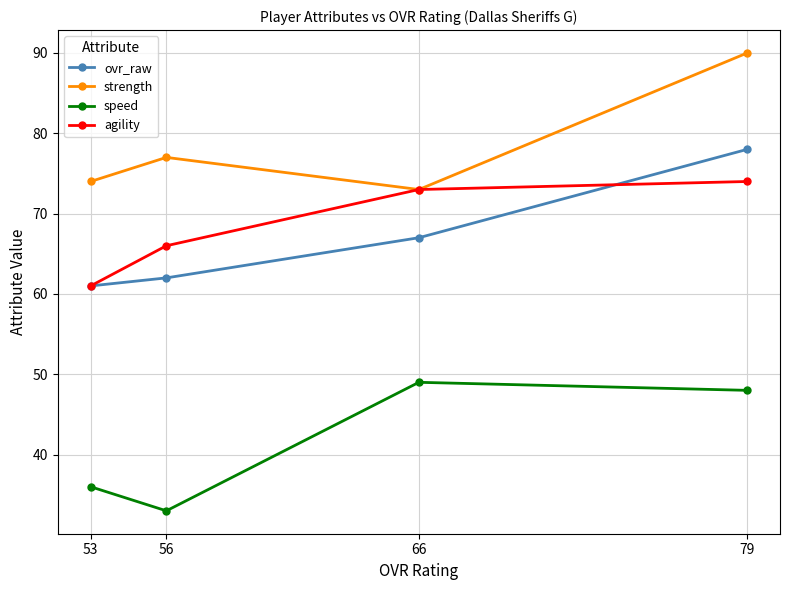

Does the chart have visible grid lines?

Yes